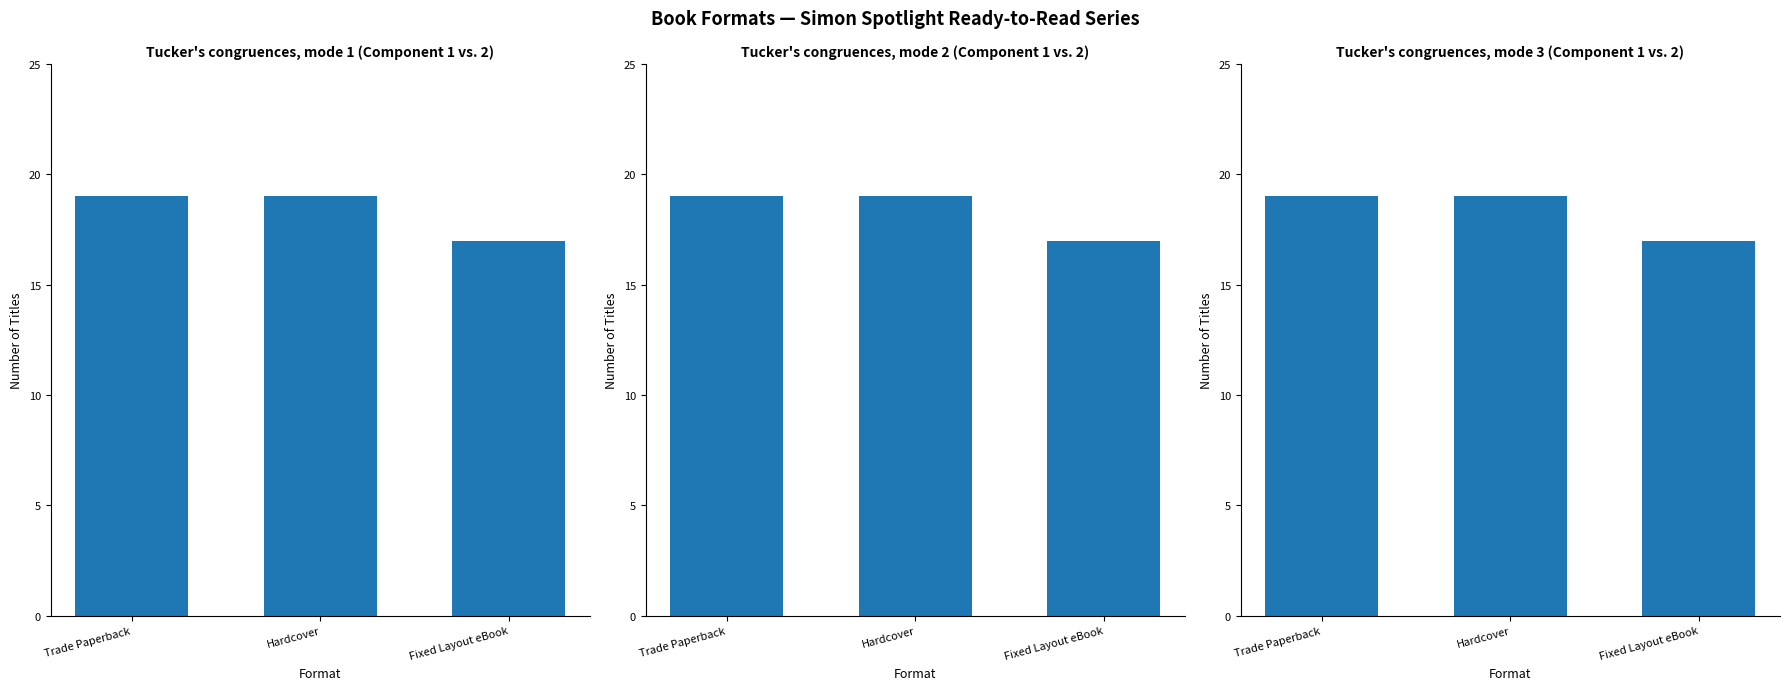

What position from the right is Fixed Layout eBook?

1